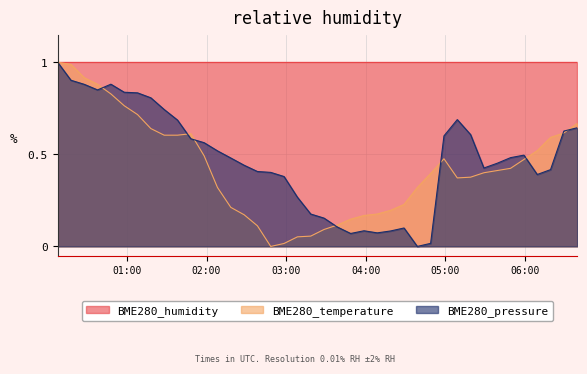

True or false: BME280_pressure has more than 0 points higher than both neighbors.

True